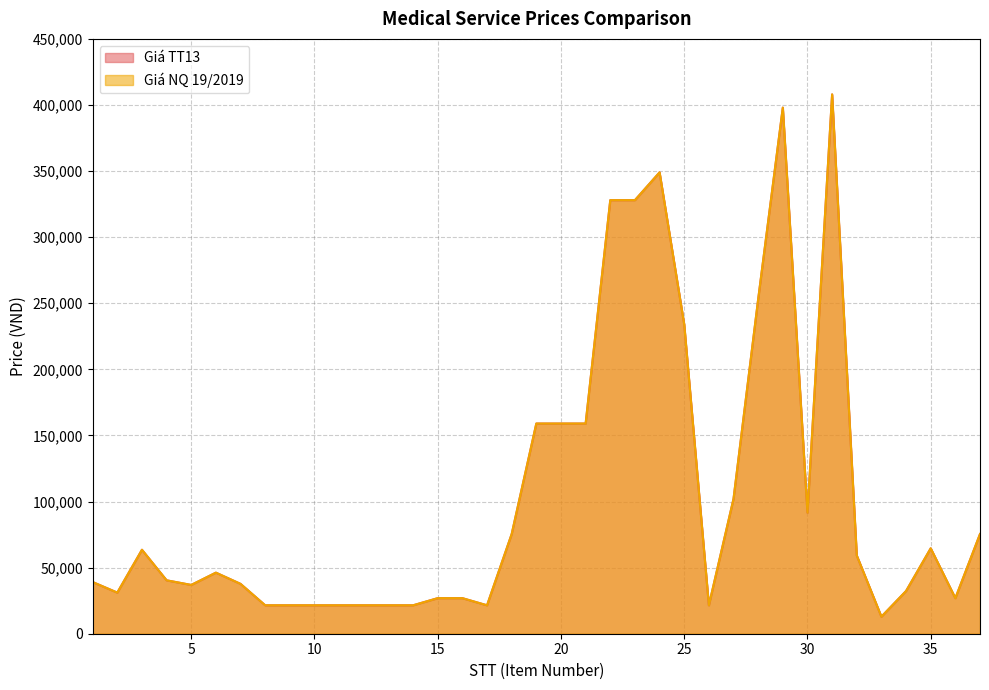

What is the value of the Giá TT13 point at the 35th from the left?

64600